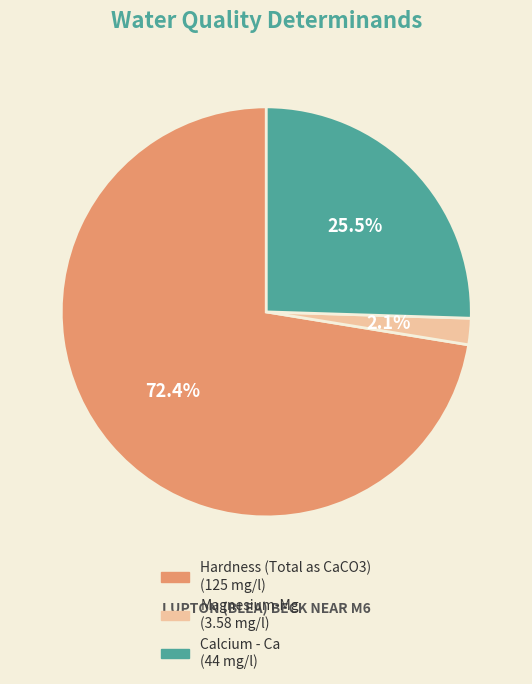

Is it true that Calcium - Ca is 13% of the pie?

False